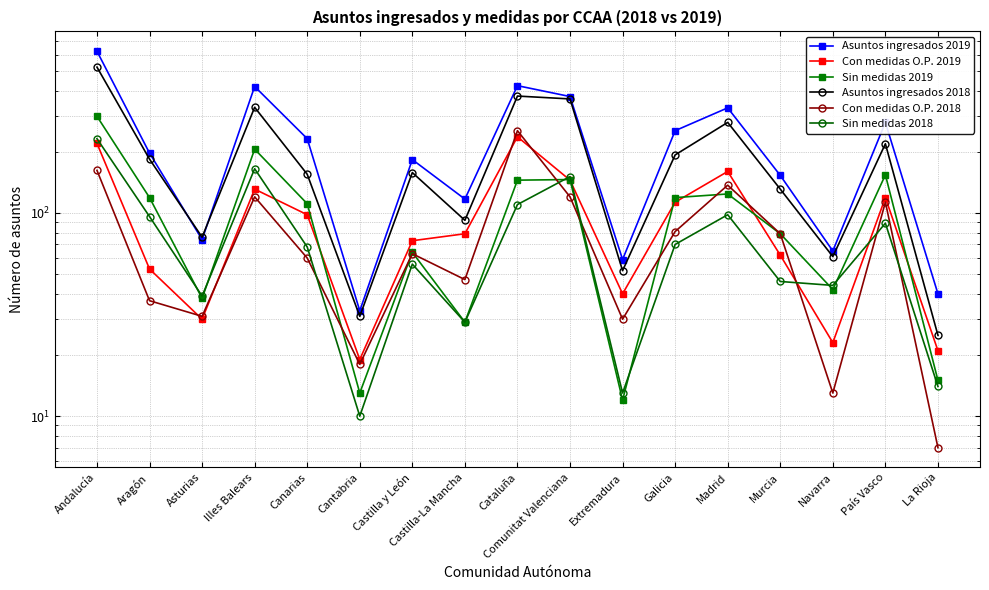

What is the label of the 10th point from the left?

Comunitat Valenciana